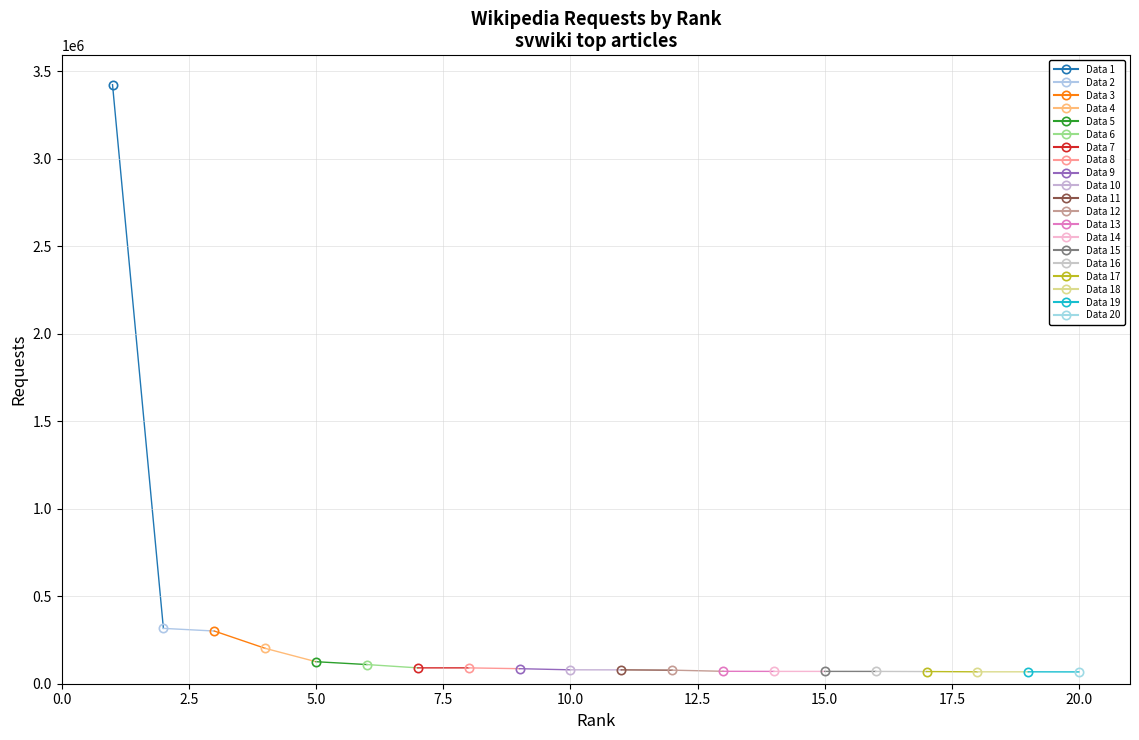

At which category does the chart reach its minimum across all series?

20